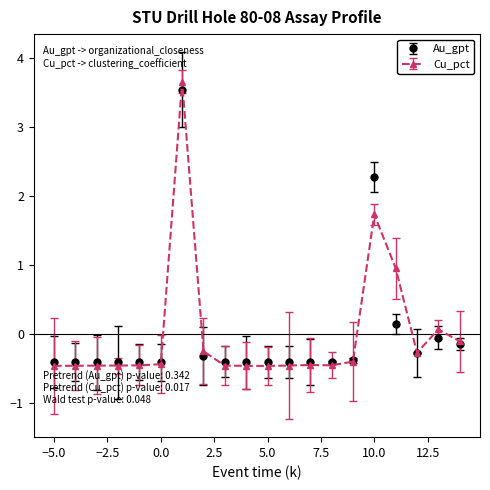

What is the value of the Cu_pct point at the 2nd from the left?

-0.5